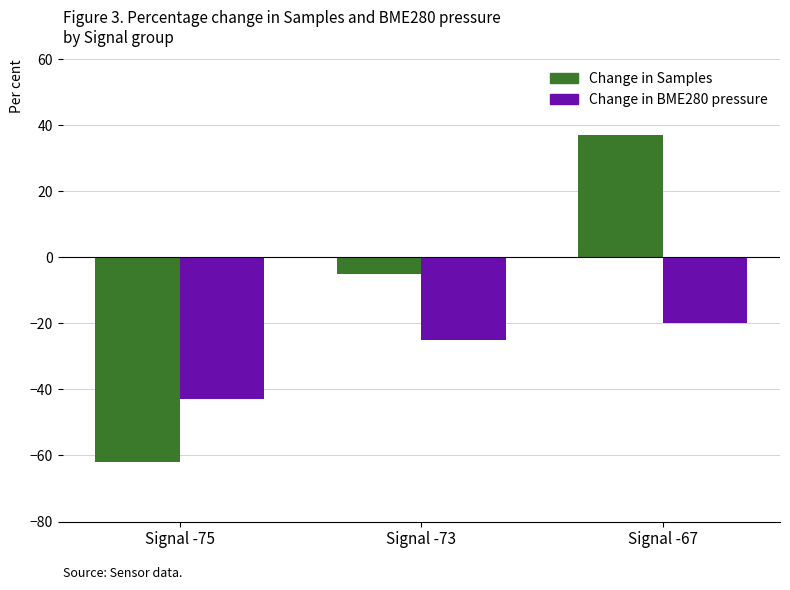

Does the chart contain stacked bars?

No